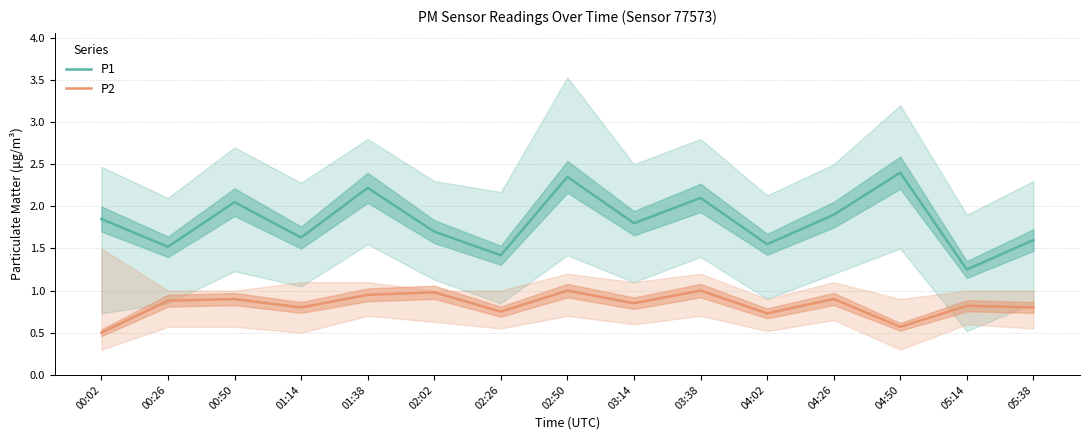

What are all the series names shown in the legend?

P1, P2